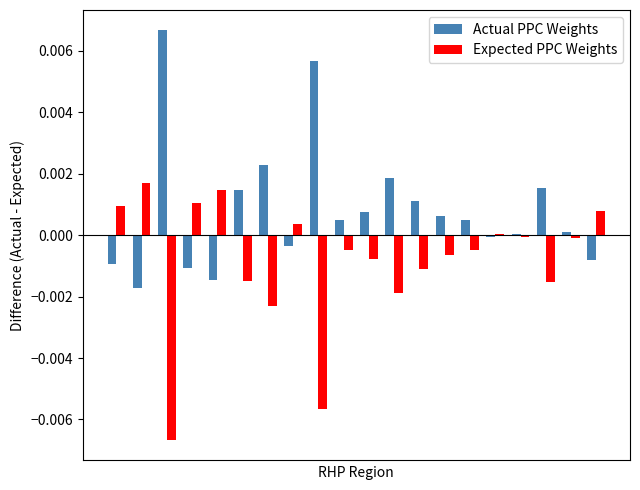

Rank the series by their maximum value, from highest to lowest.

Actual PPC Weights, Expected PPC Weights